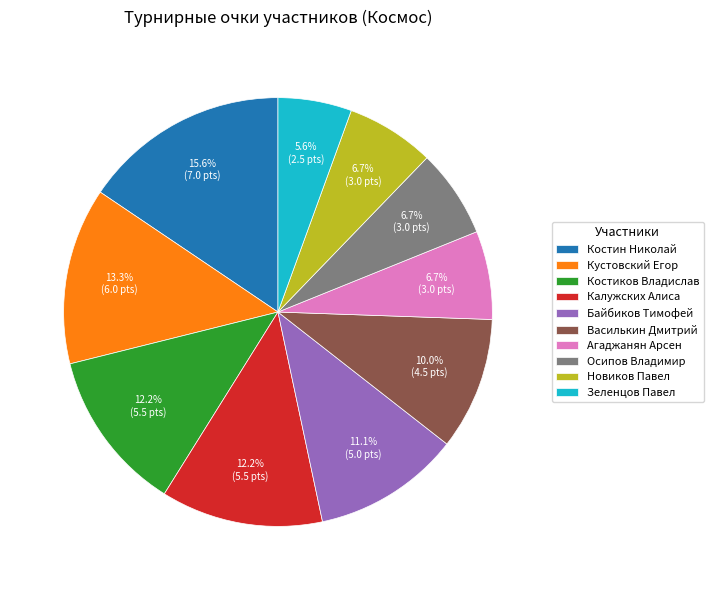

Does Василькин Дмитрий account for over 50% of the chart?

No